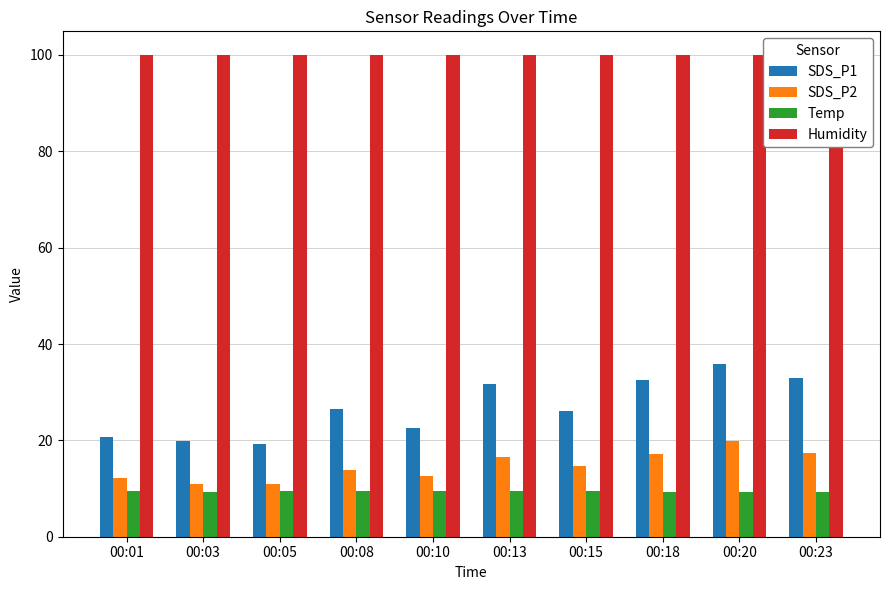

Reading left to right, transcribe all the data shown in this chart.

SDS_P1: 00:01=20.6	00:03=19.9	00:05=19.3	00:08=26.5	00:10=22.6	00:13=31.6	00:15=26.0	00:18=32.5	00:20=35.8	00:23=33.0
SDS_P2: 00:01=12.1	00:03=11.0	00:05=10.9	00:08=13.9	00:10=12.5	00:13=16.6	00:15=14.7	00:18=17.2	00:20=19.8	00:23=17.4
Temp: 00:01=9.4	00:03=9.3	00:05=9.4	00:08=9.4	00:10=9.4	00:13=9.4	00:15=9.4	00:18=9.3	00:20=9.3	00:23=9.3
Humidity: 00:01=99.9	00:03=99.9	00:05=99.9	00:08=99.9	00:10=99.9	00:13=99.9	00:15=99.9	00:18=99.9	00:20=99.9	00:23=99.9